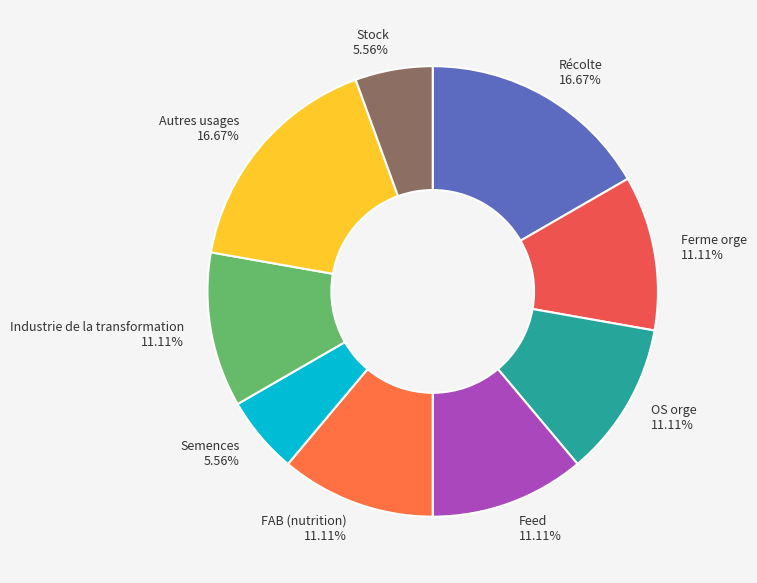

Does any single category account for the majority?

No